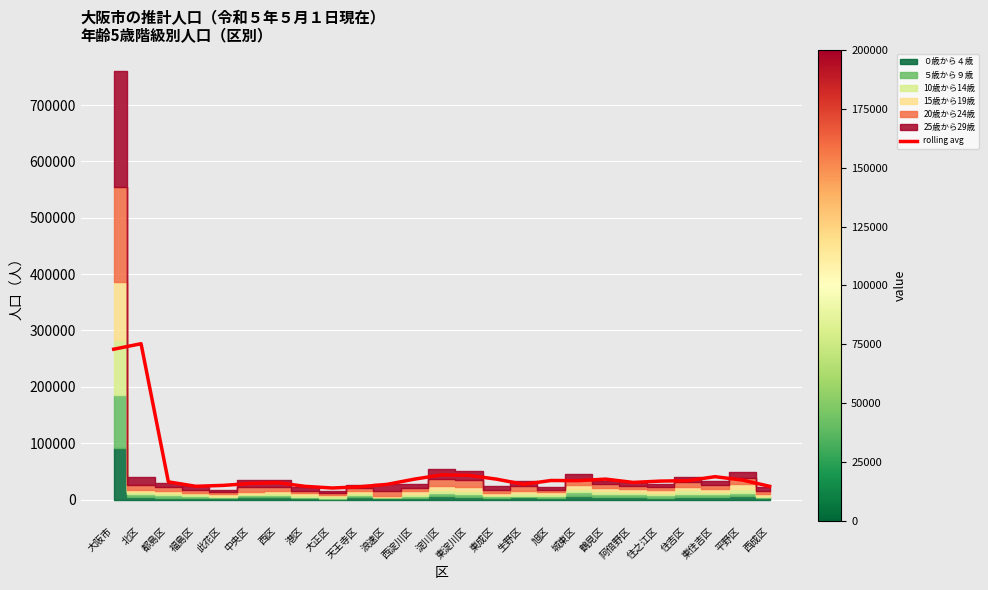

True or false: the data shows 22542.3 at 天王寺区.

True